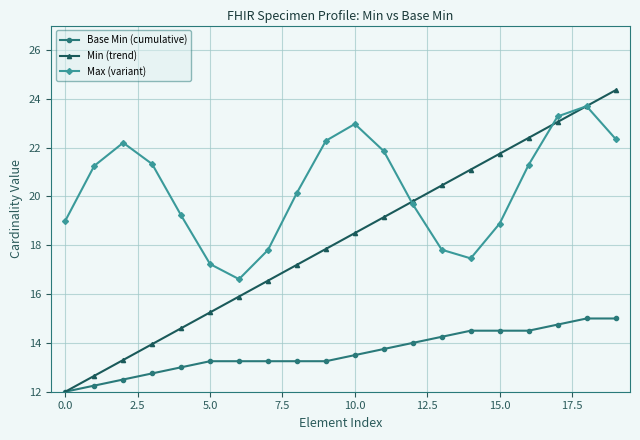

What is the greatest value displayed?

24.4